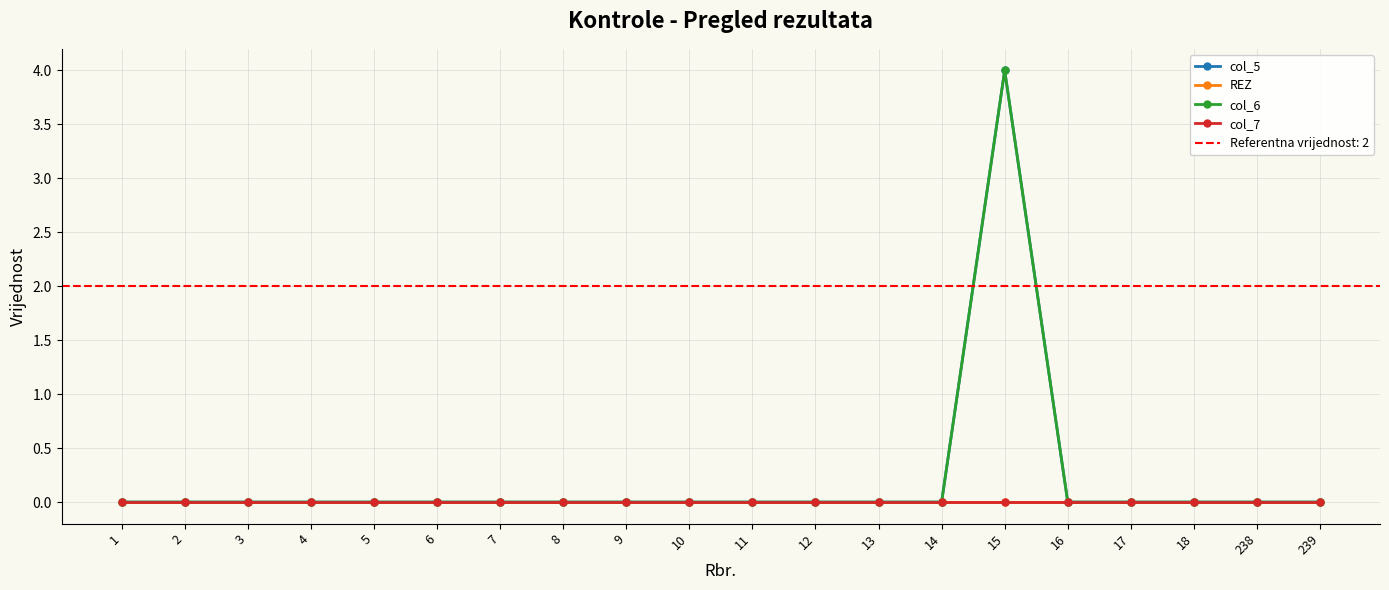

What is the greatest value displayed?

4